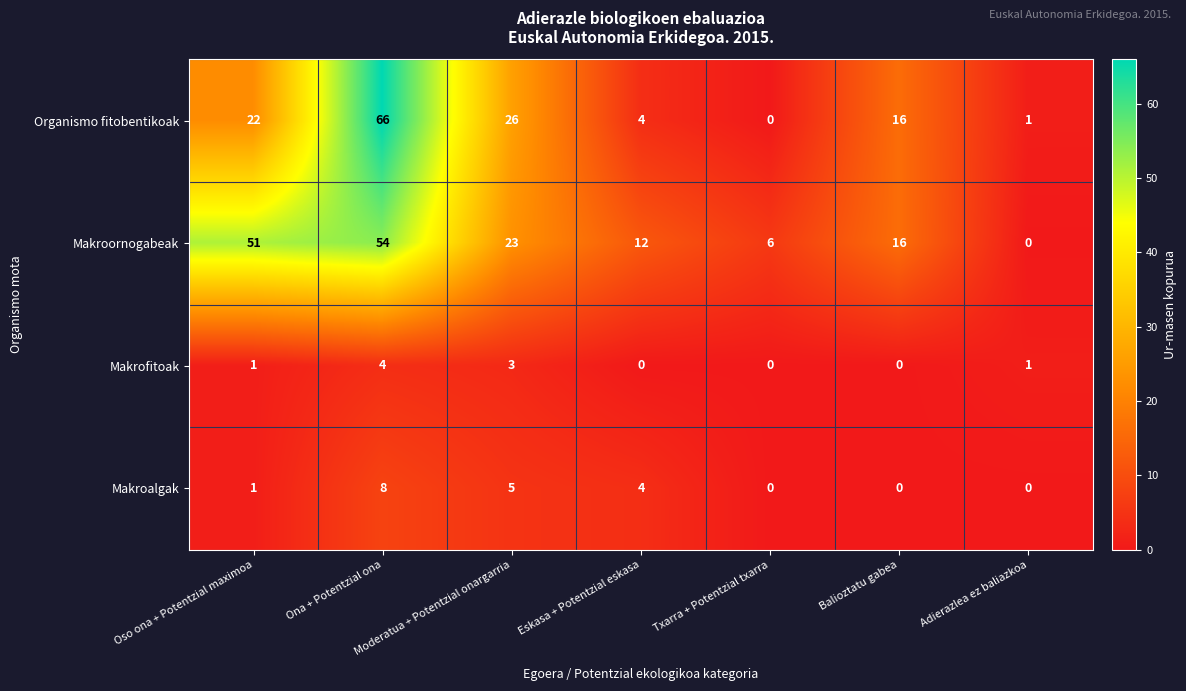

What is the greatest value displayed?

66